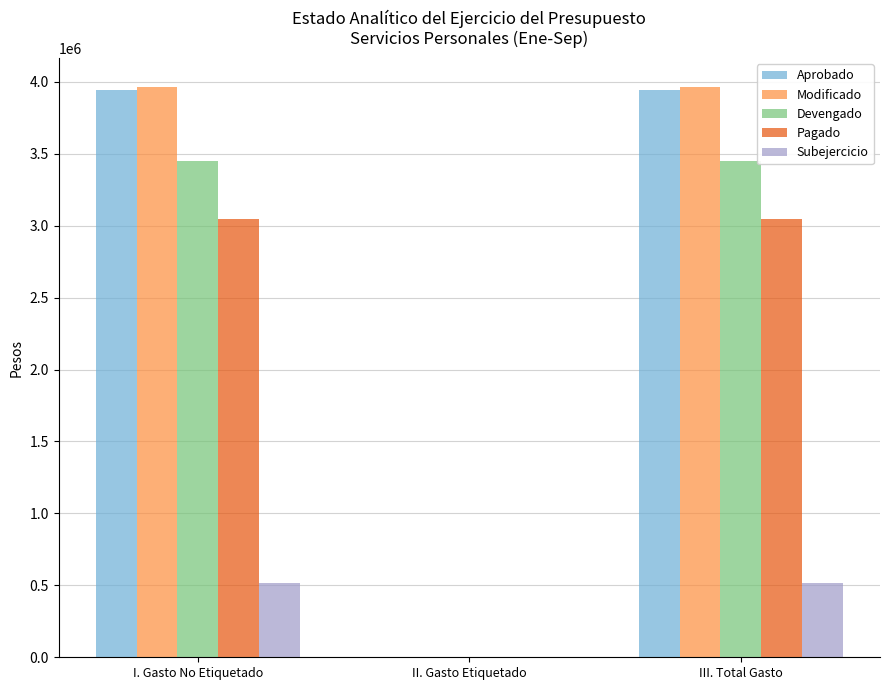

How many values in Devengado are above zero?

2